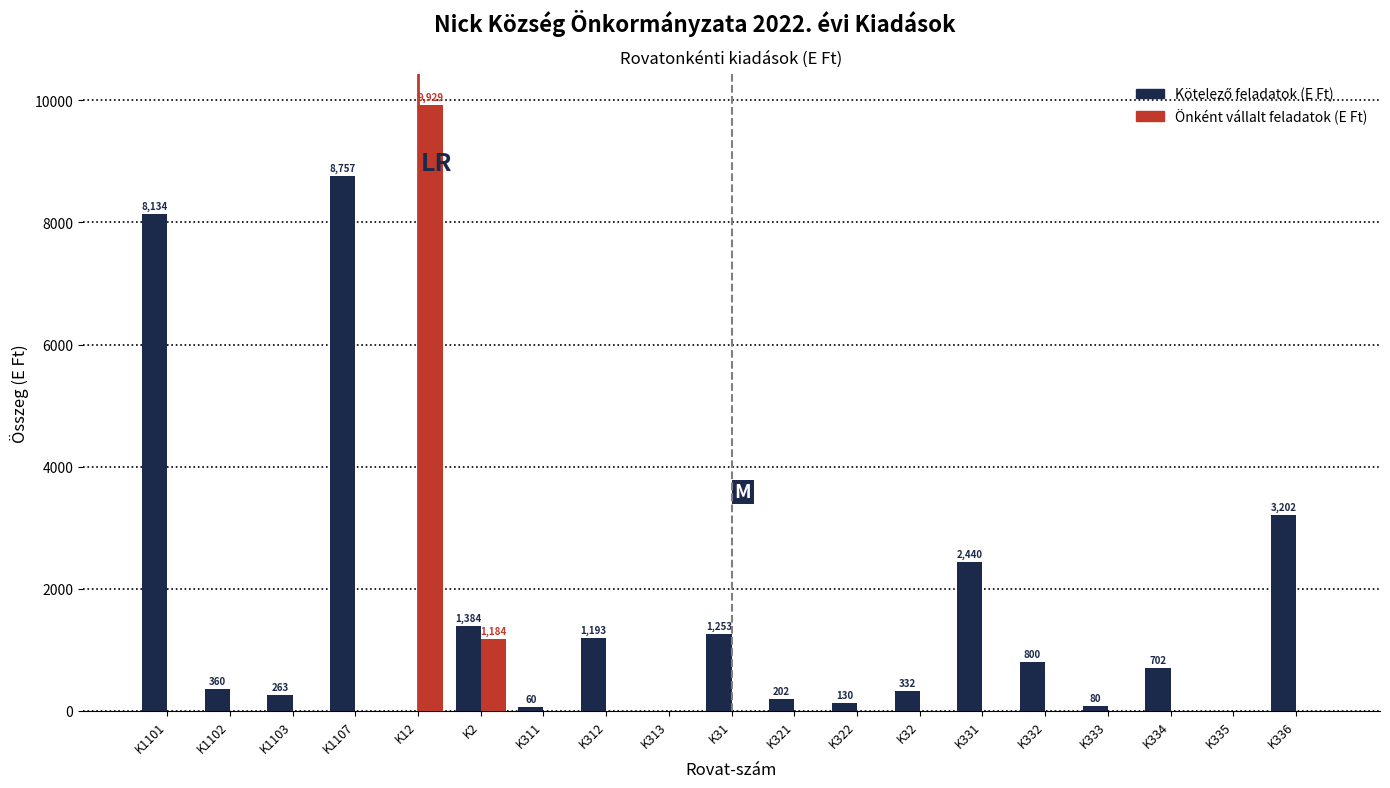

What is the sum of all Önként vállalt feladatok (E Ft) values?

11113